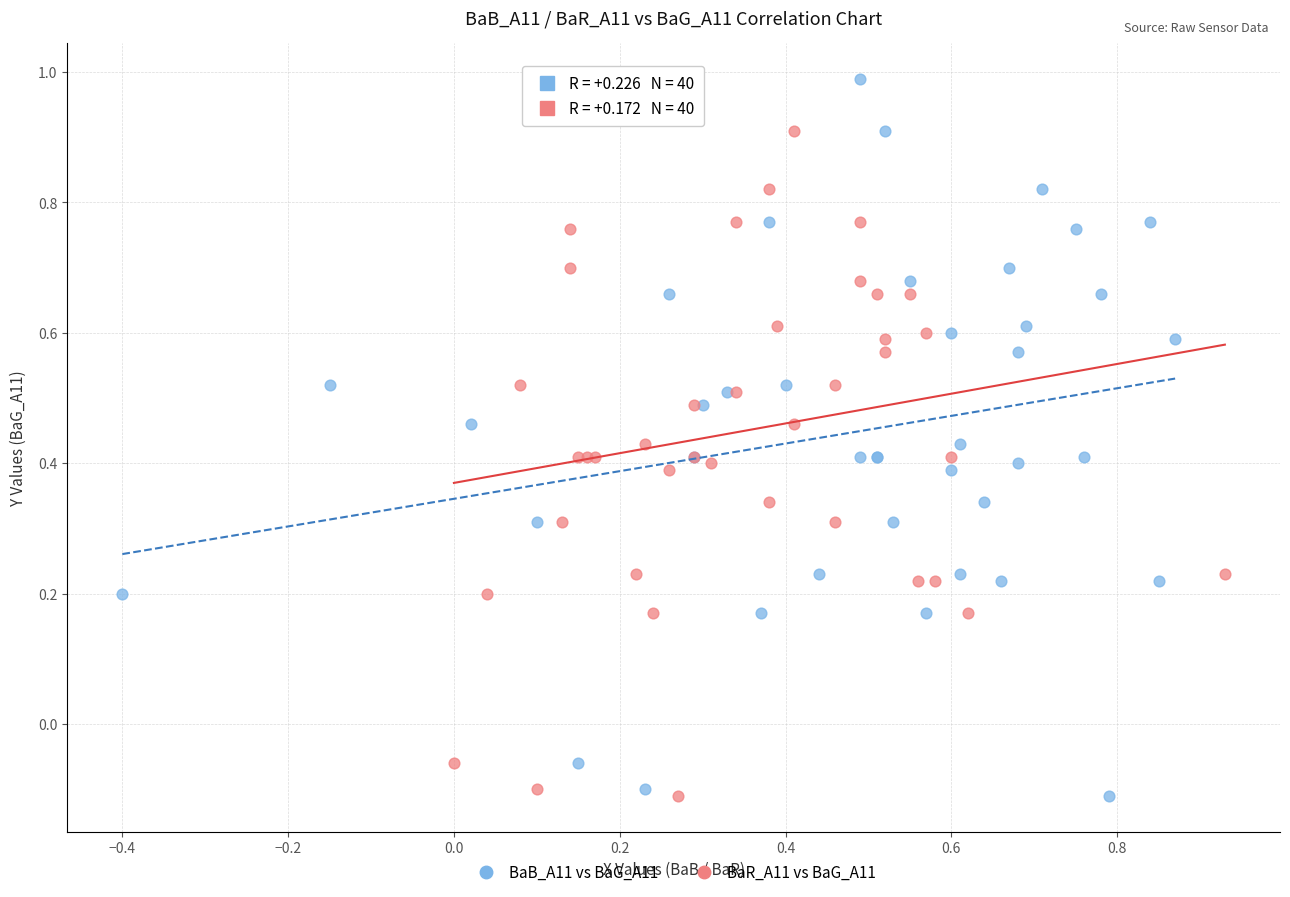

What are all the series names shown in the legend?

BaB_A11 vs BaG_A11, BaR_A11 vs BaG_A11